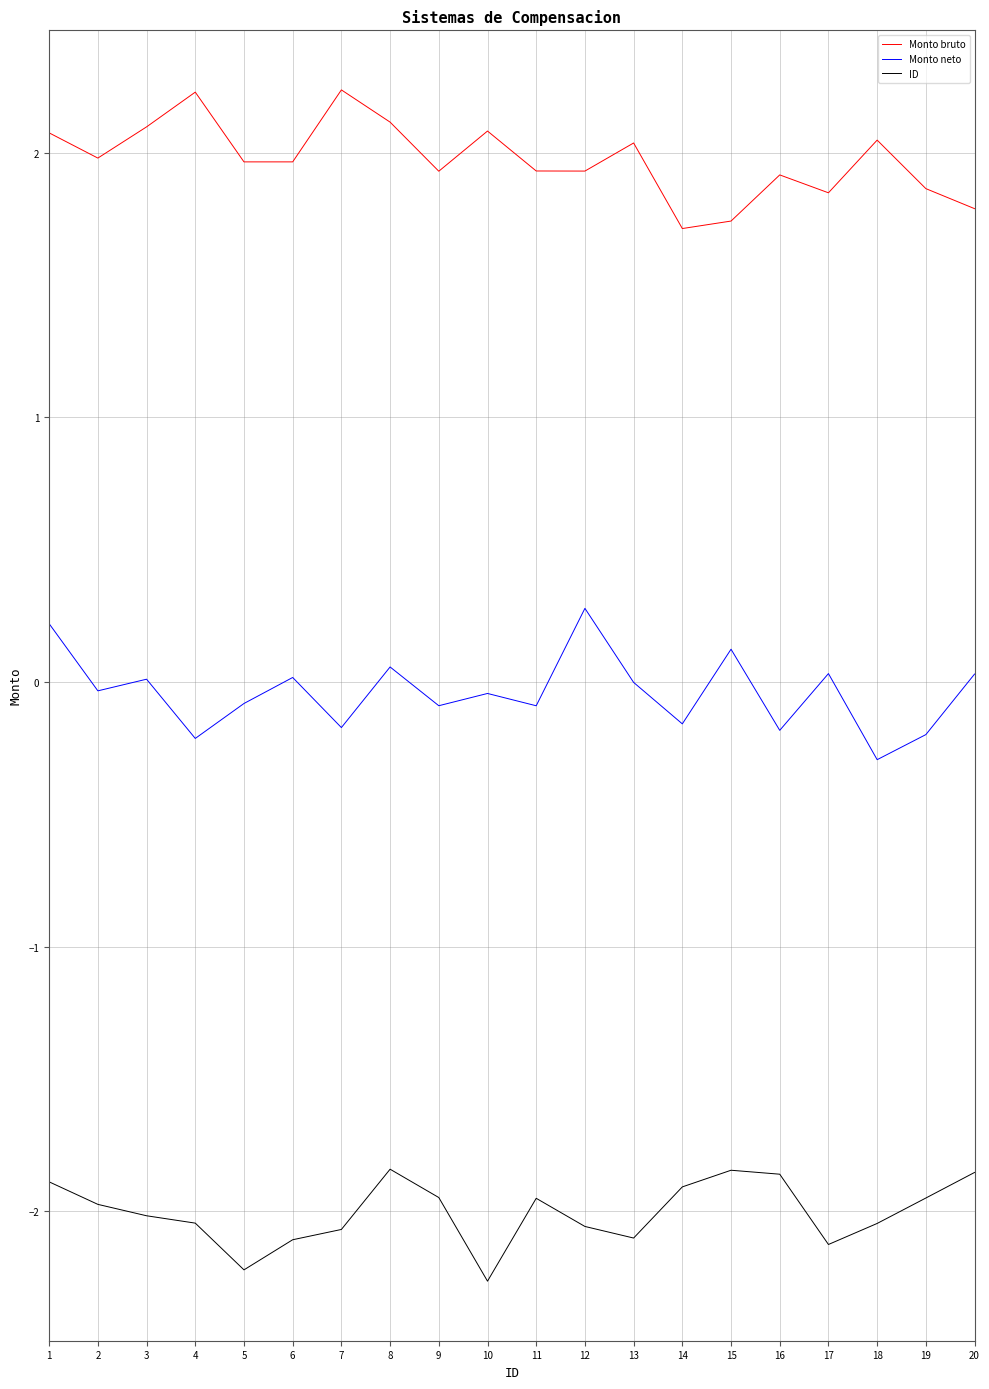

What are all the series names shown in the legend?

Monto bruto, Monto neto, ID